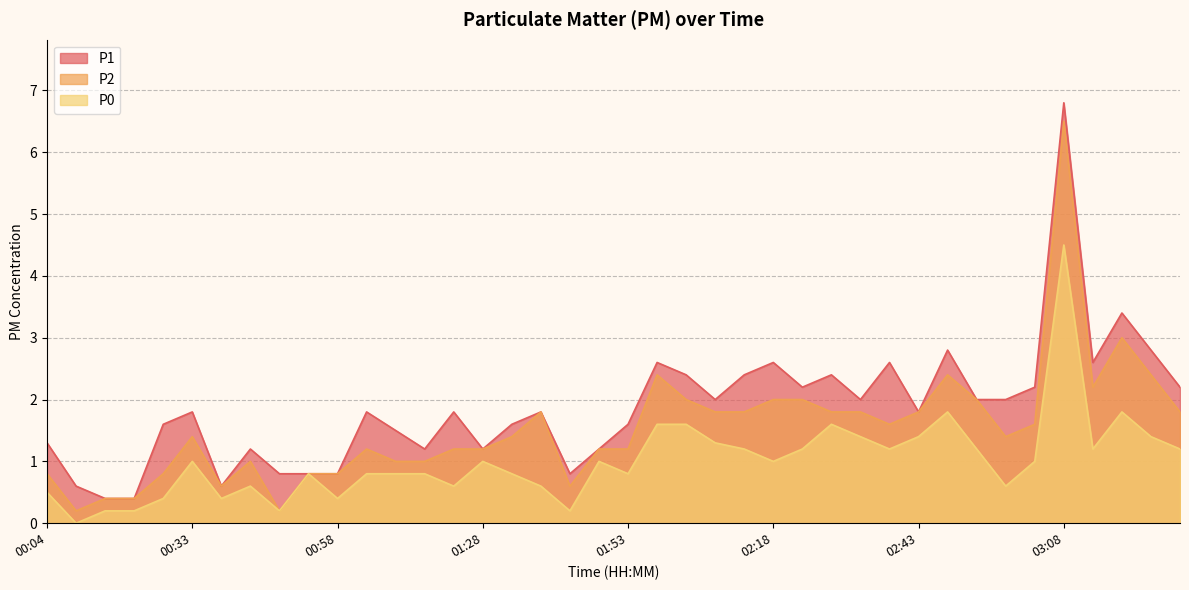

Is the value of P1 at 03:28 greater than the value of P0 at 01:03?

Yes